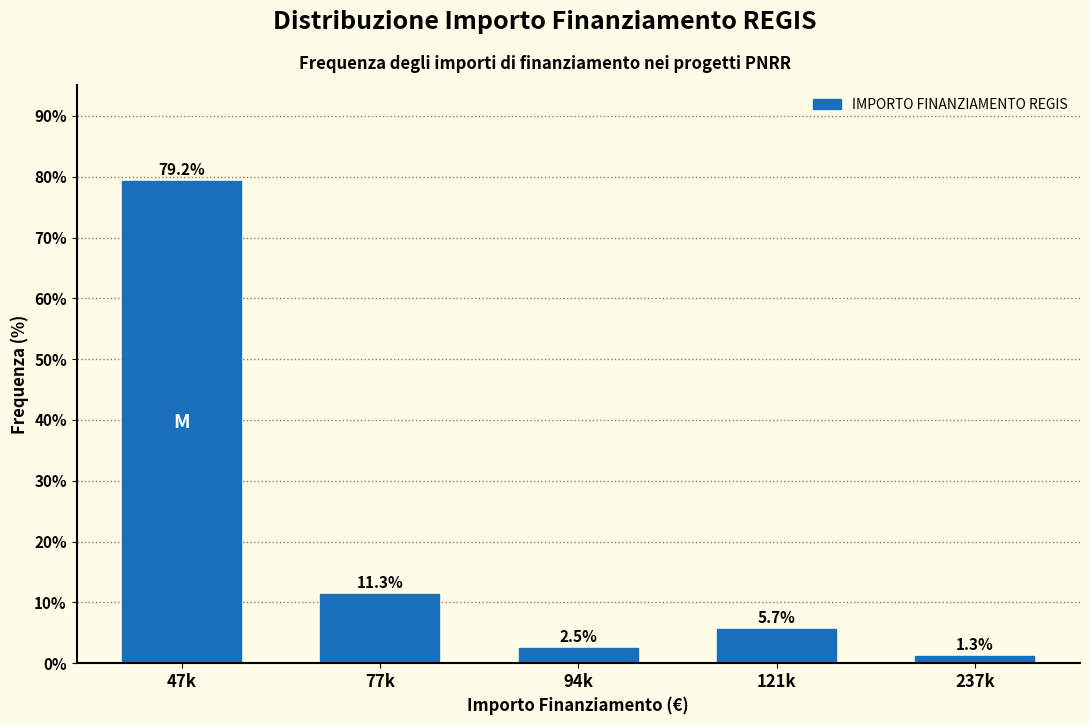

Reading left to right, transcribe all the data shown in this chart.

79.2	11.3	2.5	5.7	1.3